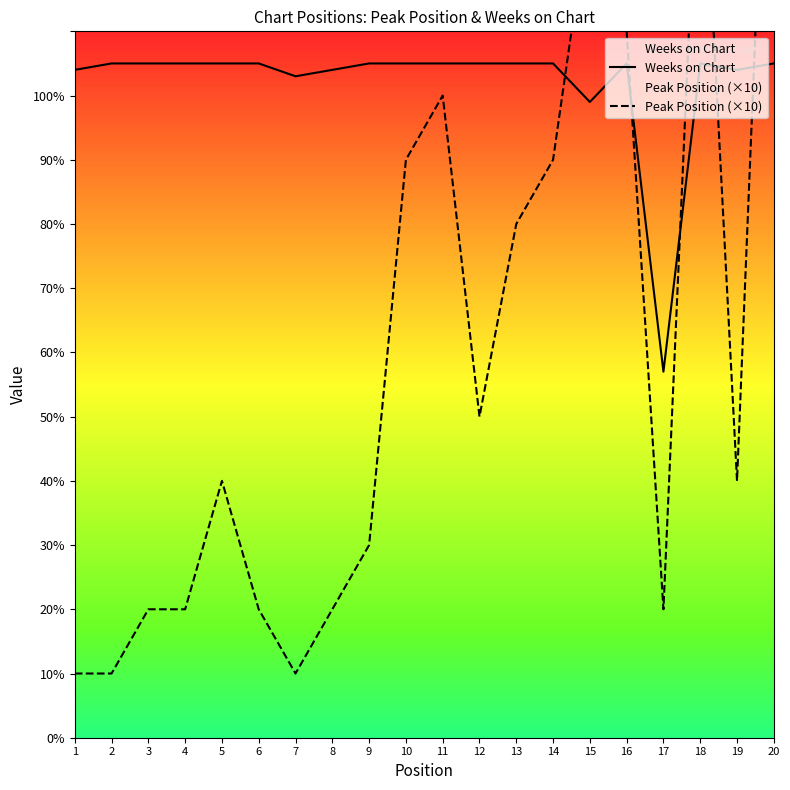

Which label corresponds to the largest value in the chart?

20